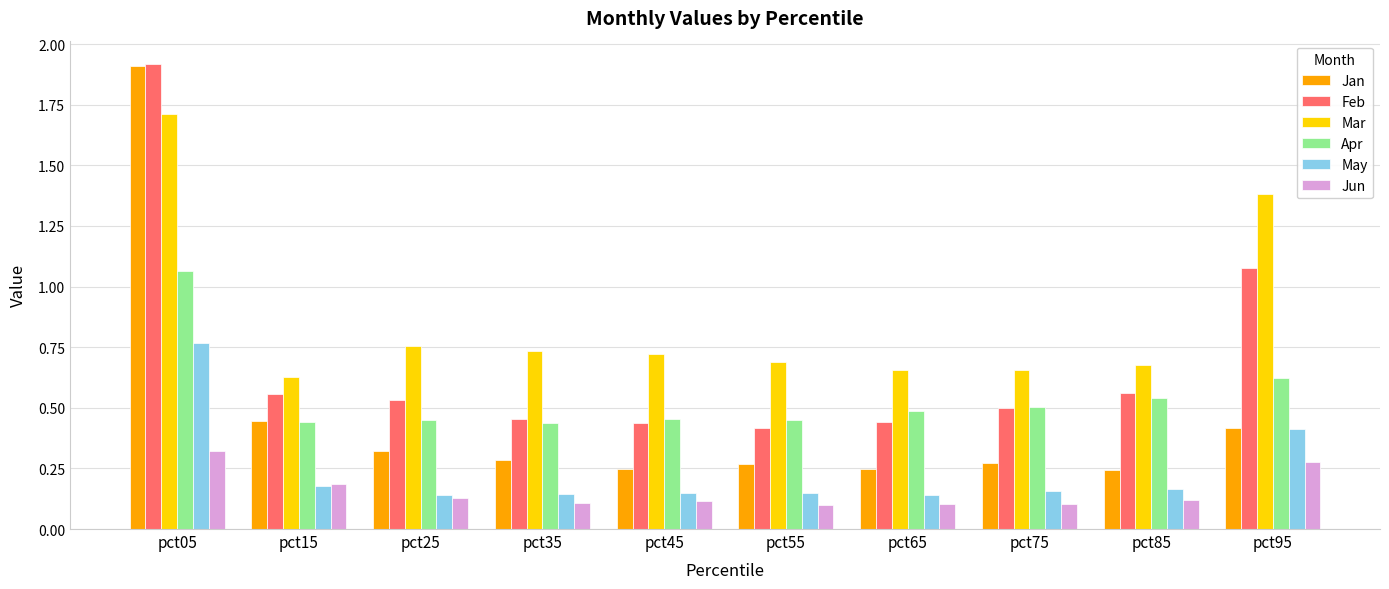

At which category is the sum across all series the highest?

pct05